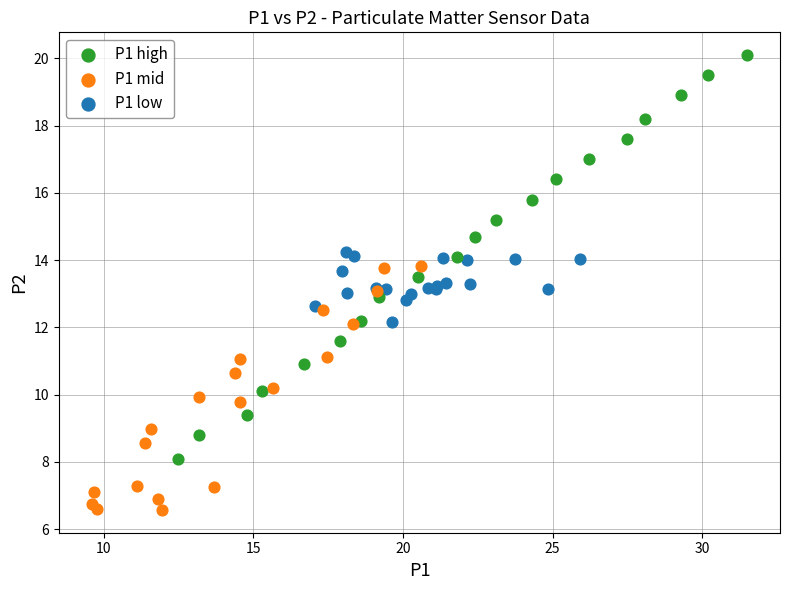

What are all the series names shown in the legend?

P1 high, P1 mid, P1 low